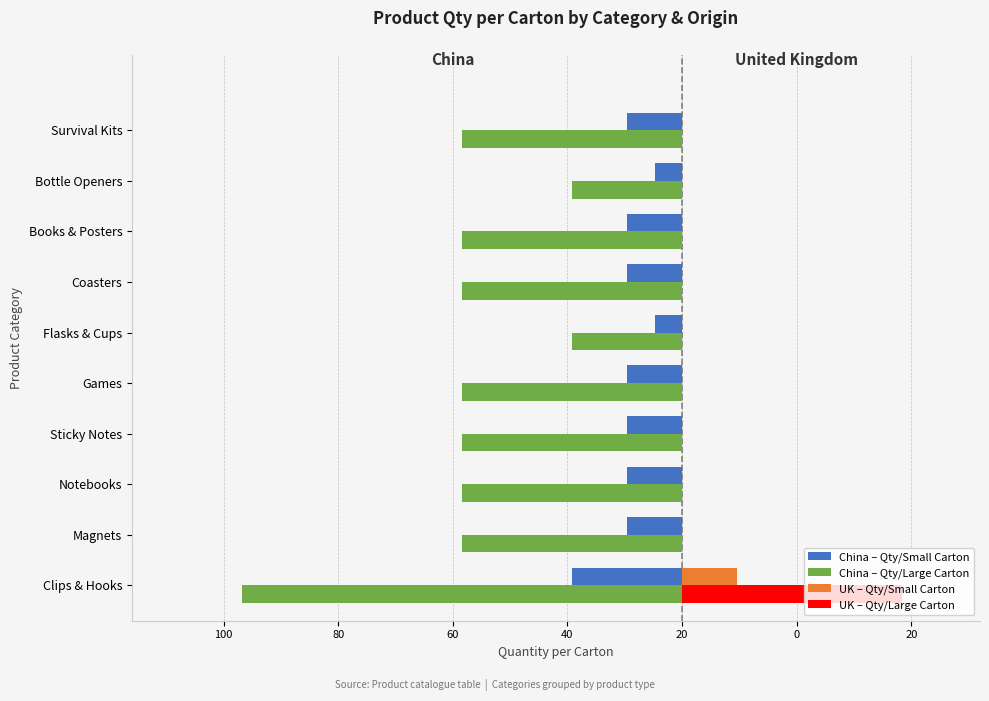

Which series has the largest range (max minus min)?

China – Qty/Large Carton